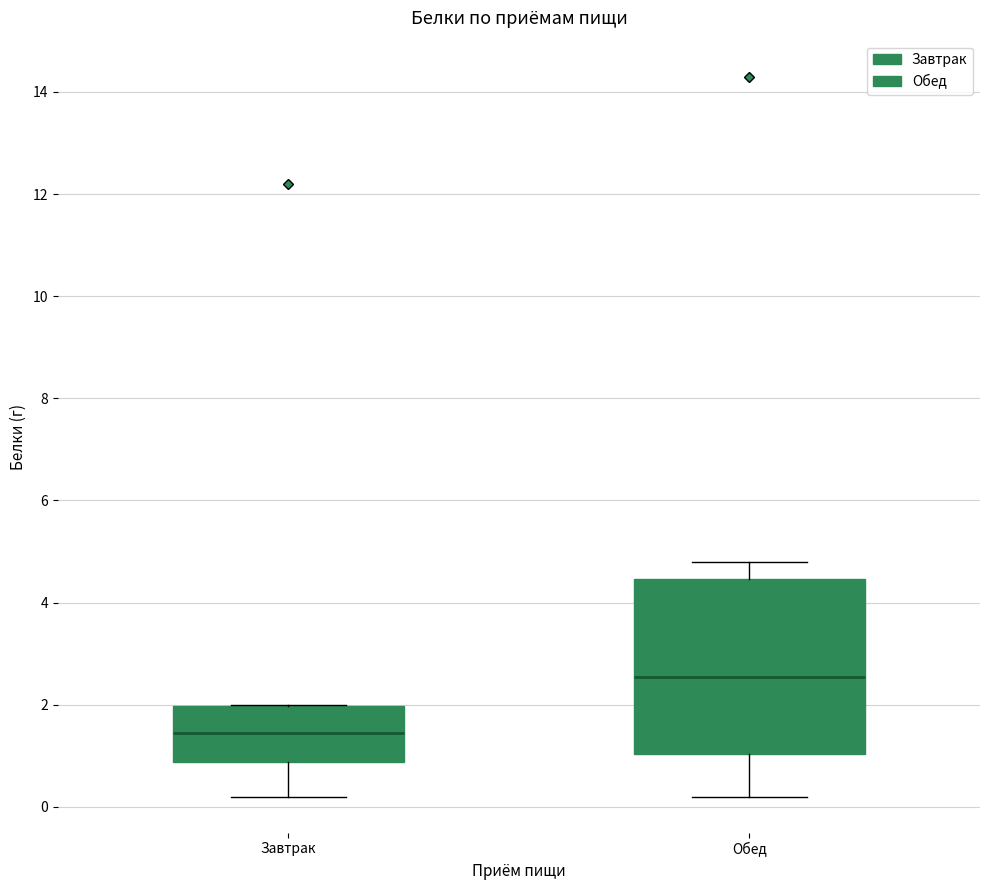

Reading left to right, transcribe this box plot: for each box, give where its median line is, the range the box spans, and where its two whiskers end, as read against the y-axis. The values are not printed on the chart, so give them approximately, as read against the axis.

Завтрак: median 1.4, box 0.8 to 2.0, whiskers 0.2 to 2.0
Обед: median 2.6, box 1.0 to 4.4, whiskers 0.2 to 4.8